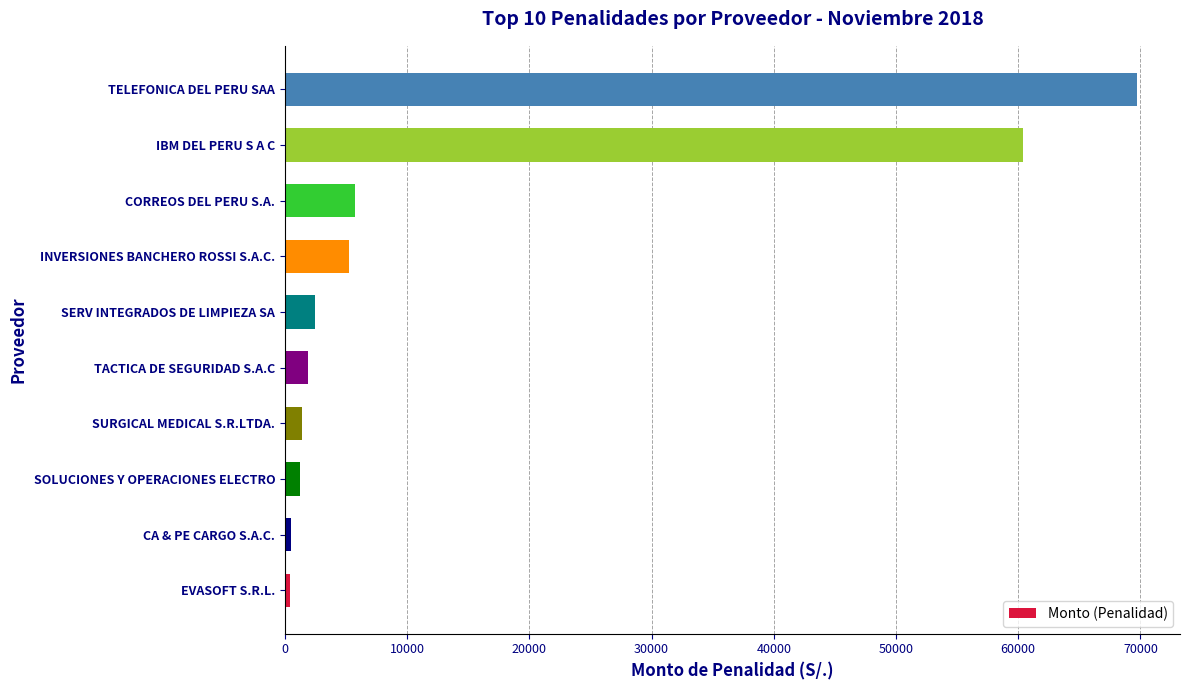

What is the minimum value shown in the chart?

454.4